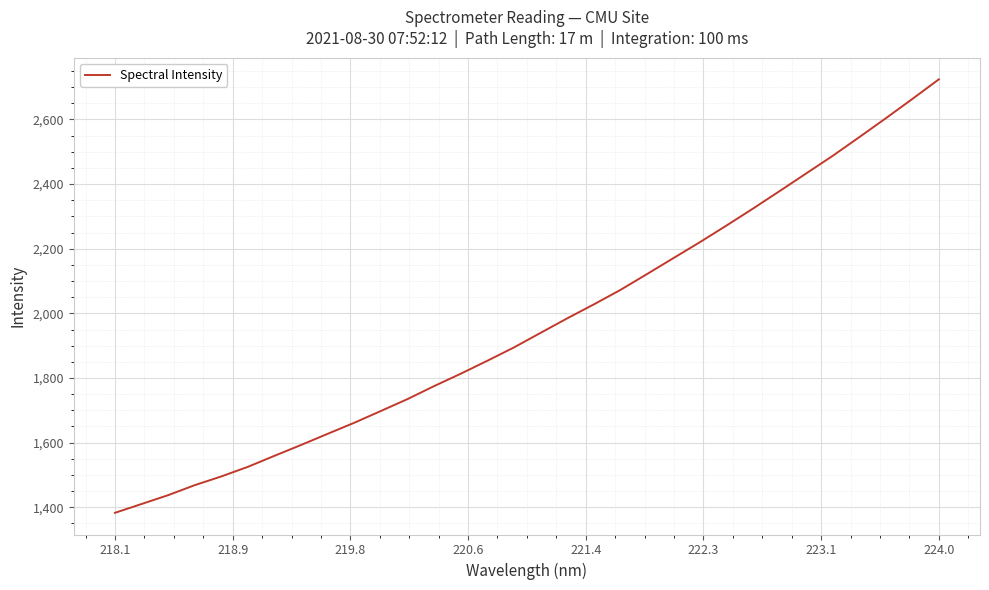

What is the smallest value displayed?

1382.7